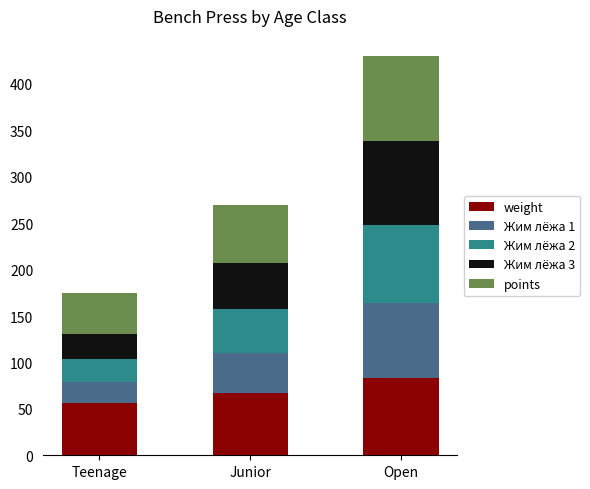

Read the weight value at Teenage.

56.0